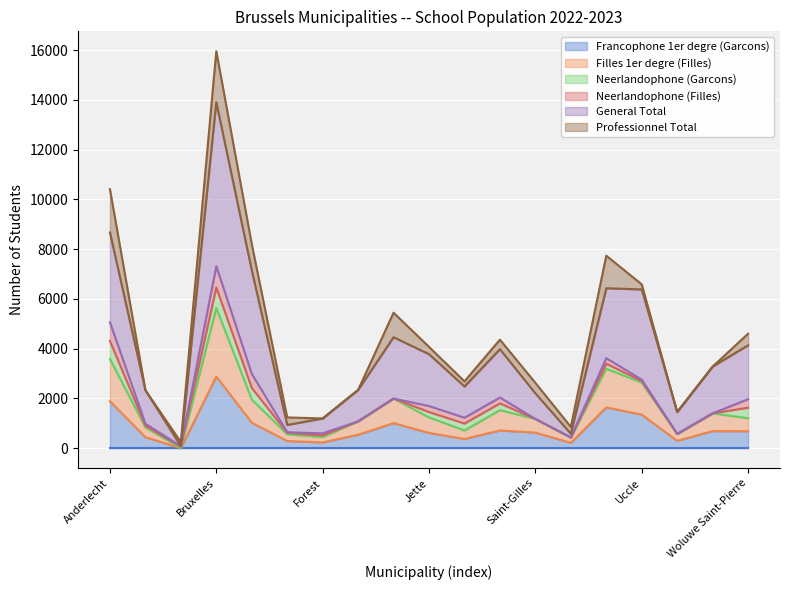

Which category has the highest value in the Francophone 1er degre (Garcons) series?

Bruxelles